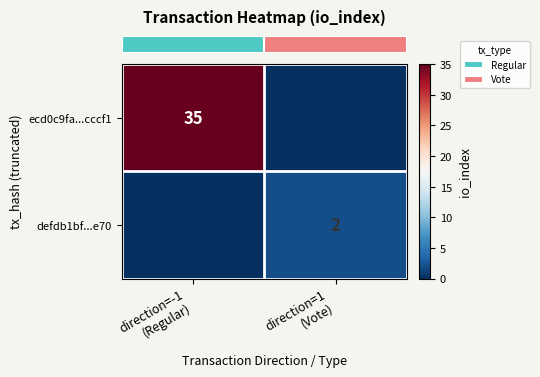

Which series changed the most between direction=-1
(Regular) and direction=1
(Vote)?

row_0